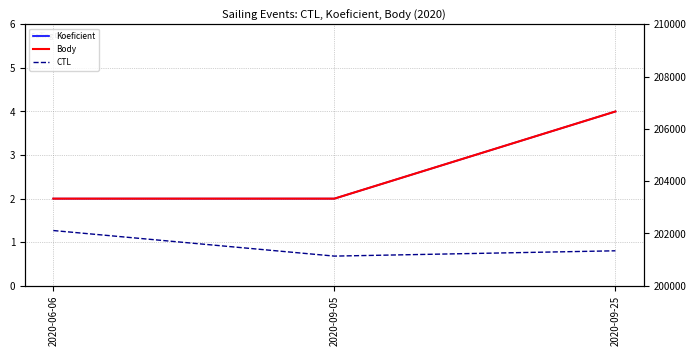

The value of Koeficient at 2020-09-25 is 1. True or false?

False